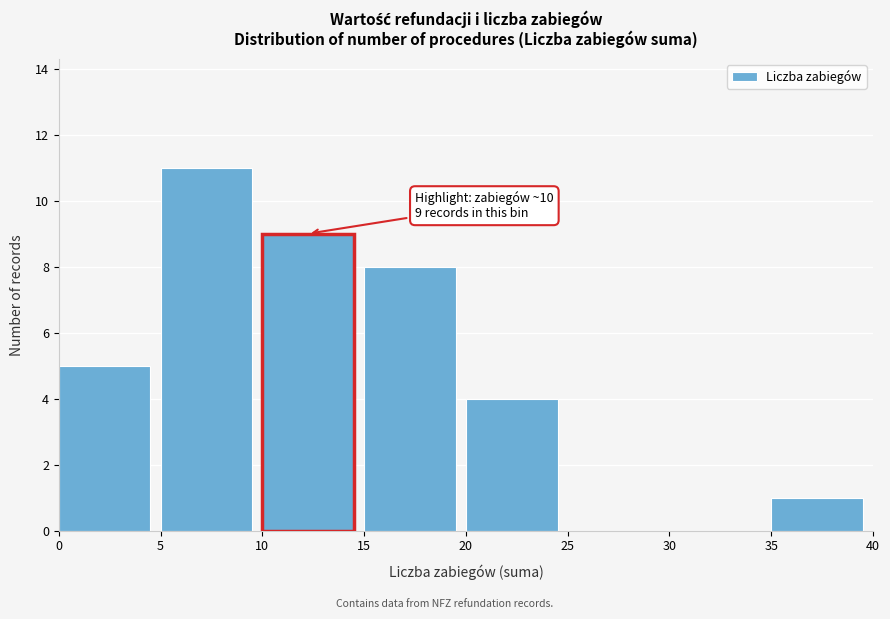

Over which range of the x-axis is the bar tallest?

5 to 10